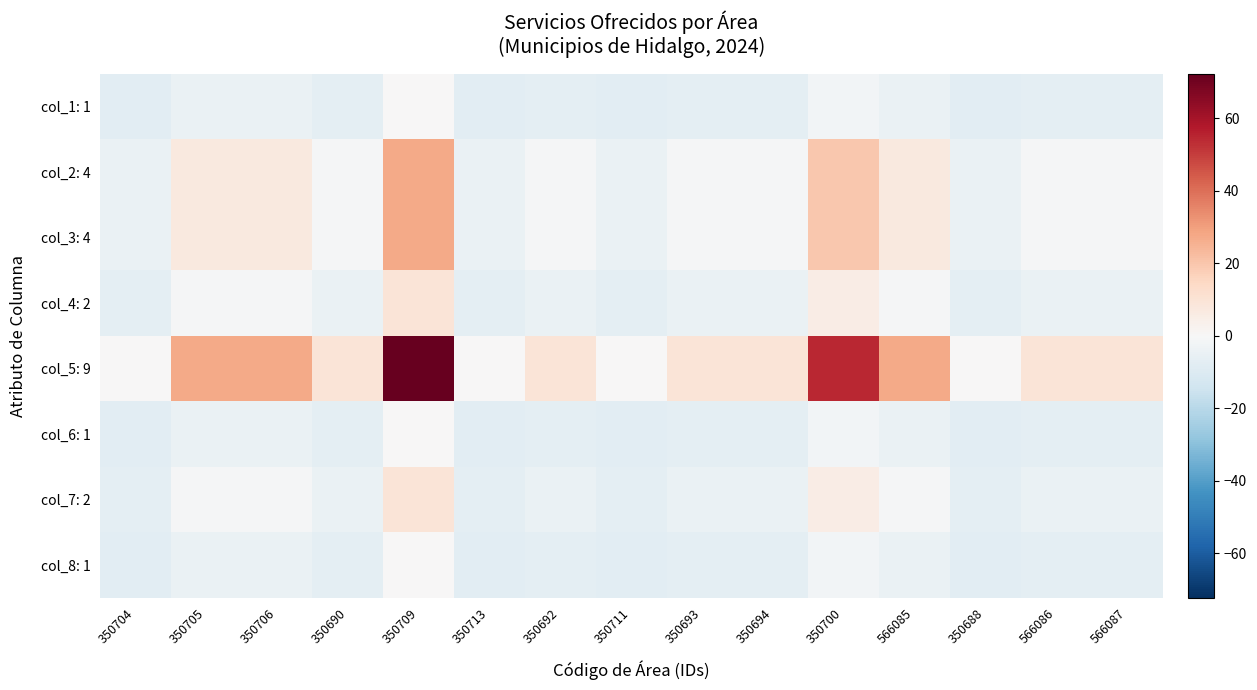

What is the difference between the highest and lowest values at 350688?

8.0